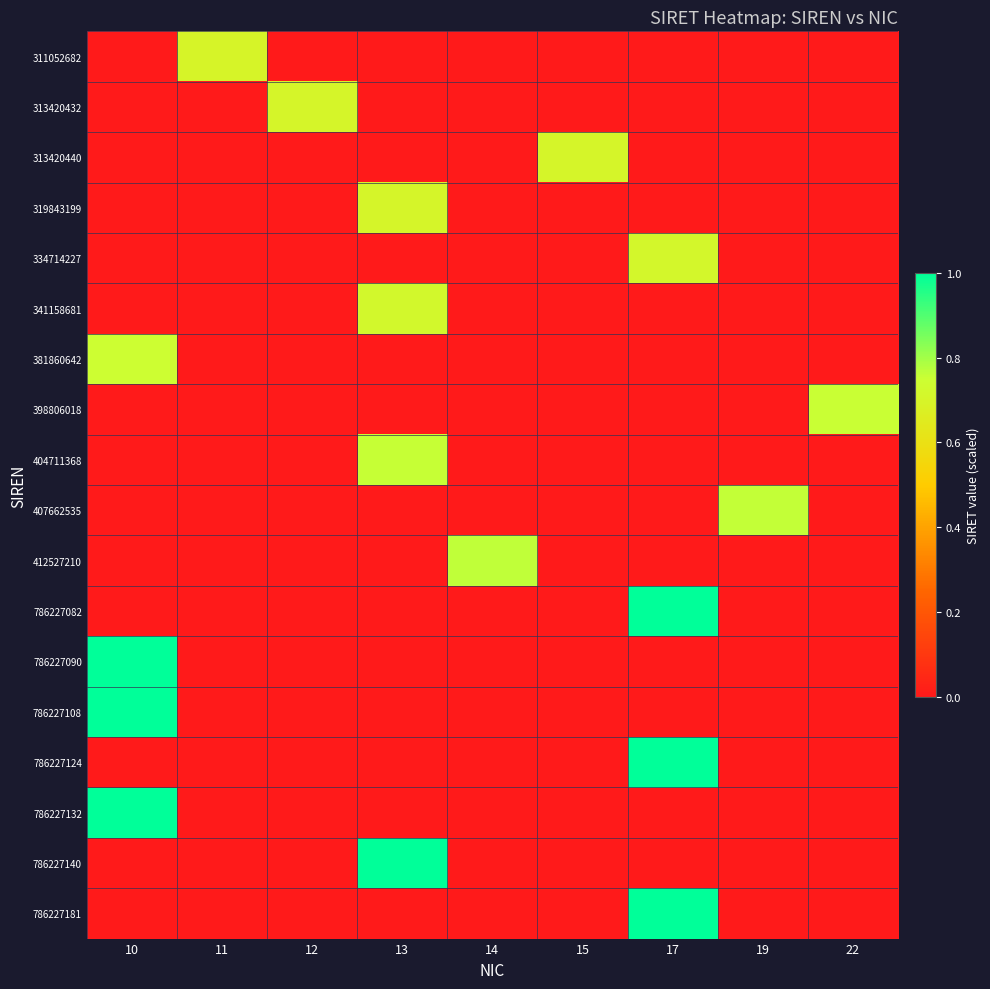

What is the greatest value displayed?

1.0